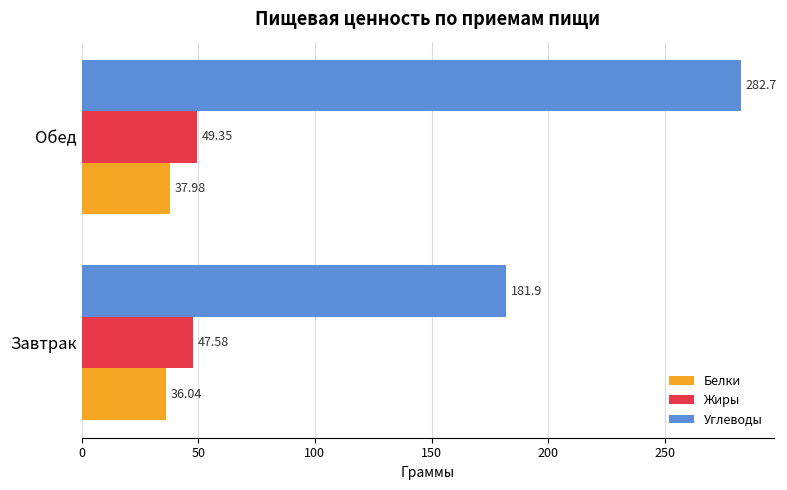

How many data points in Белки are above 37?

1